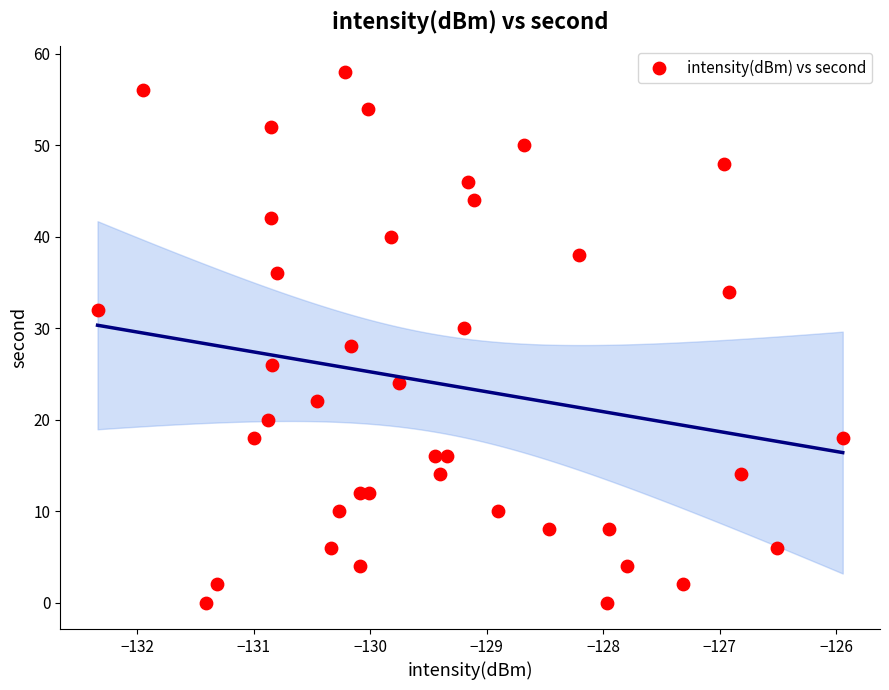

What is the range of Y values (max minus min)?

58